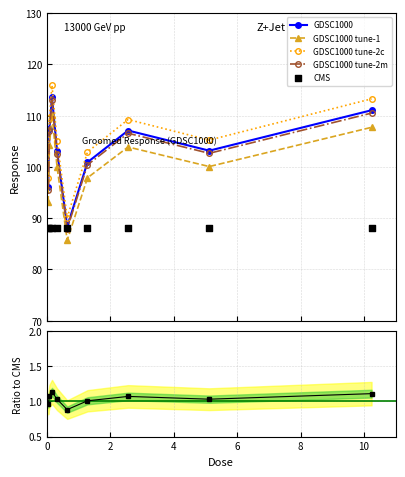

Which series reaches the maximum Y coordinate?

GDSC1000 tune-2c